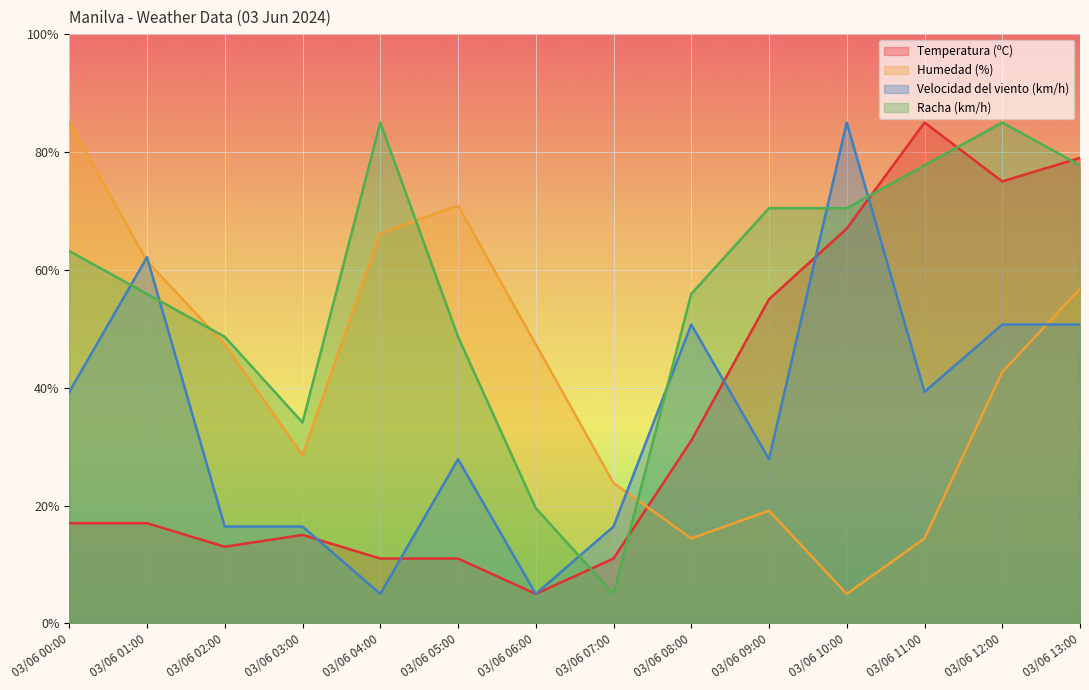

The Velocidad del viento (km/h) series shows 16.4 at 03/06 03:00. True or false?

True